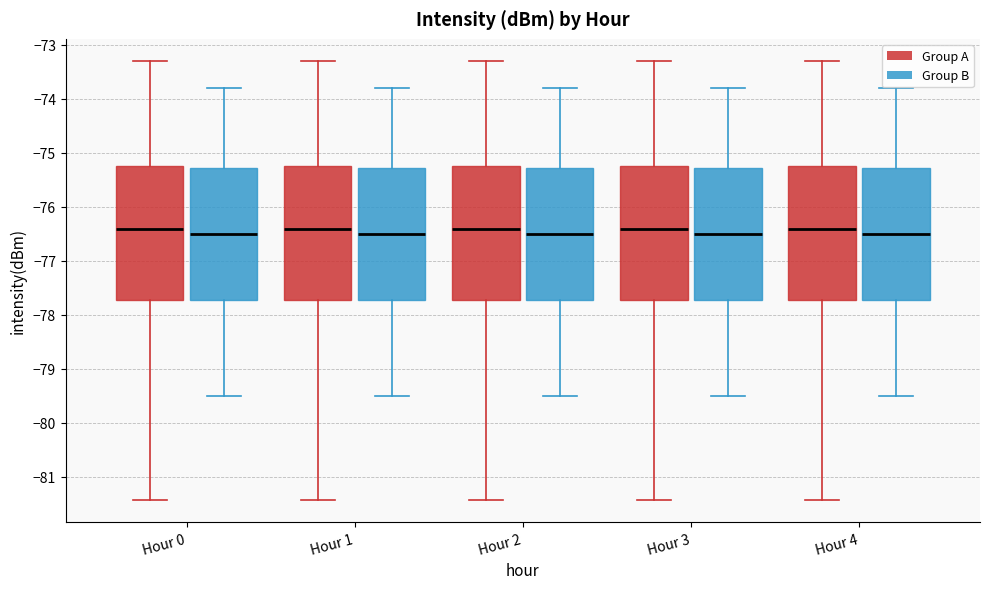

Reading left to right, read every box against the y-axis: the position of its median line, the range the box covers, and the ends of its whiskers. The values are not printed on the chart, so give them approximately, as read against the axis.

Hour 0 (Group A): median -76.4, box -77.7 to -75.2, whiskers -81.4 to -73.3
Hour 0 (Group B): median -76.5, box -77.7 to -75.3, whiskers -79.5 to -73.8
Hour 1 (Group A): median -76.4, box -77.7 to -75.2, whiskers -81.4 to -73.3
Hour 1 (Group B): median -76.5, box -77.7 to -75.3, whiskers -79.5 to -73.8
Hour 2 (Group A): median -76.4, box -77.7 to -75.2, whiskers -81.4 to -73.3
Hour 2 (Group B): median -76.5, box -77.7 to -75.3, whiskers -79.5 to -73.8
Hour 3 (Group A): median -76.4, box -77.7 to -75.2, whiskers -81.4 to -73.3
Hour 3 (Group B): median -76.5, box -77.7 to -75.3, whiskers -79.5 to -73.8
Hour 4 (Group A): median -76.4, box -77.7 to -75.2, whiskers -81.4 to -73.3
Hour 4 (Group B): median -76.5, box -77.7 to -75.3, whiskers -79.5 to -73.8